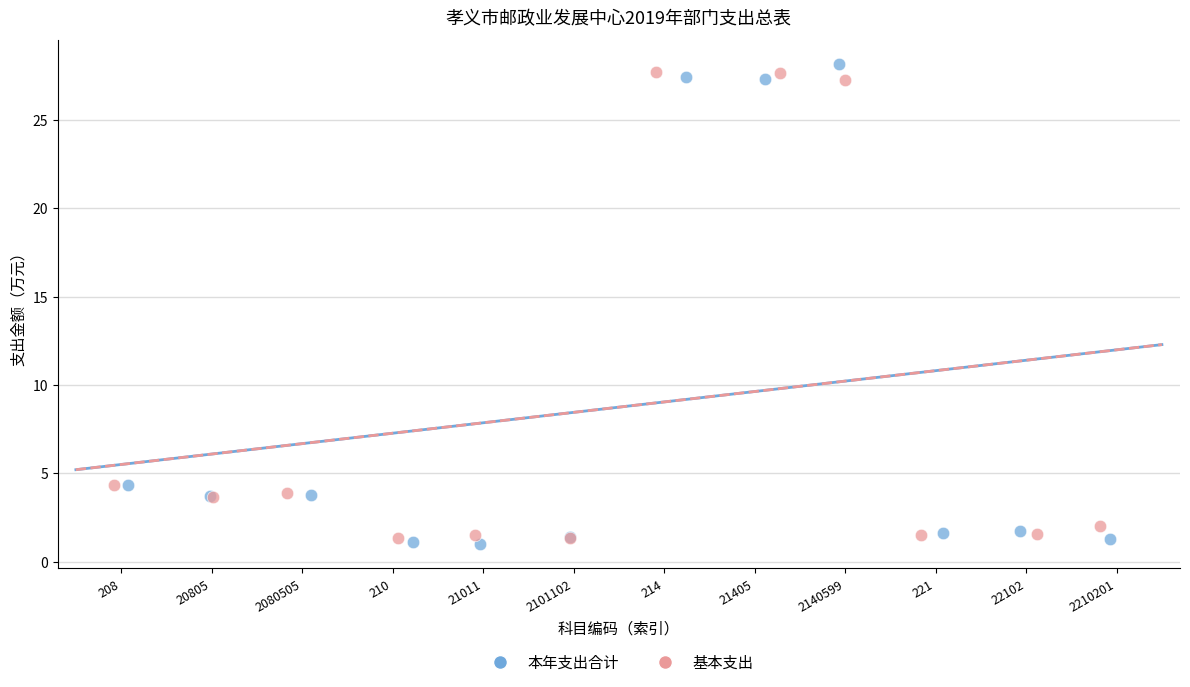

What are all the series names shown in the legend?

本年支出合计, 基本支出